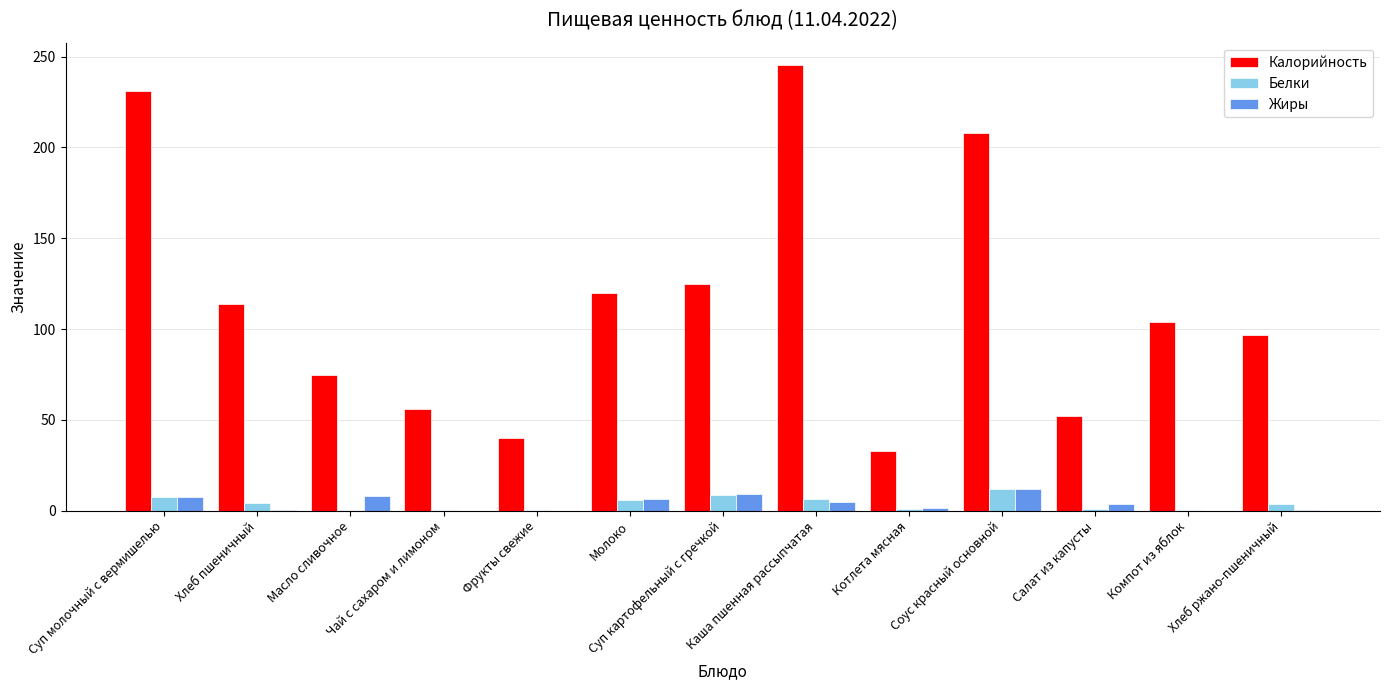

At which label does Жиры first exceed 3?

Суп молочный с вермишелью